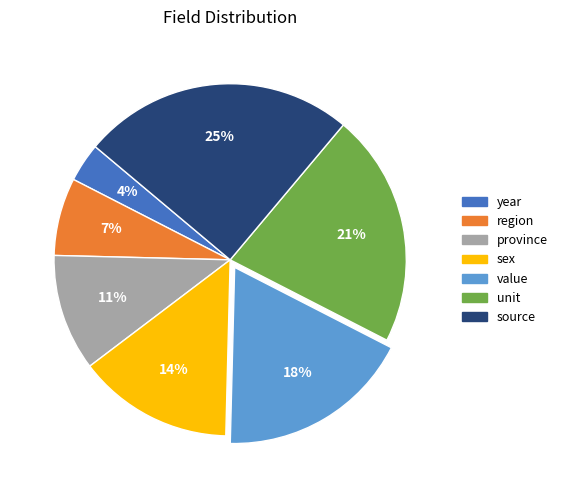

The value slice represents 18% of the pie. True or false?

True